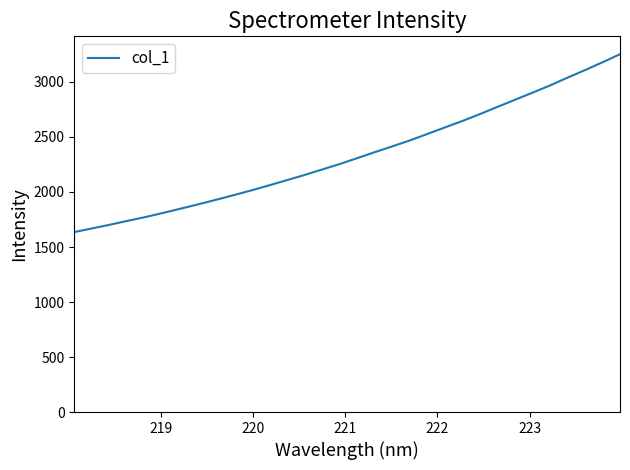

True or false: the data has more than 1 interior local peaks.

False